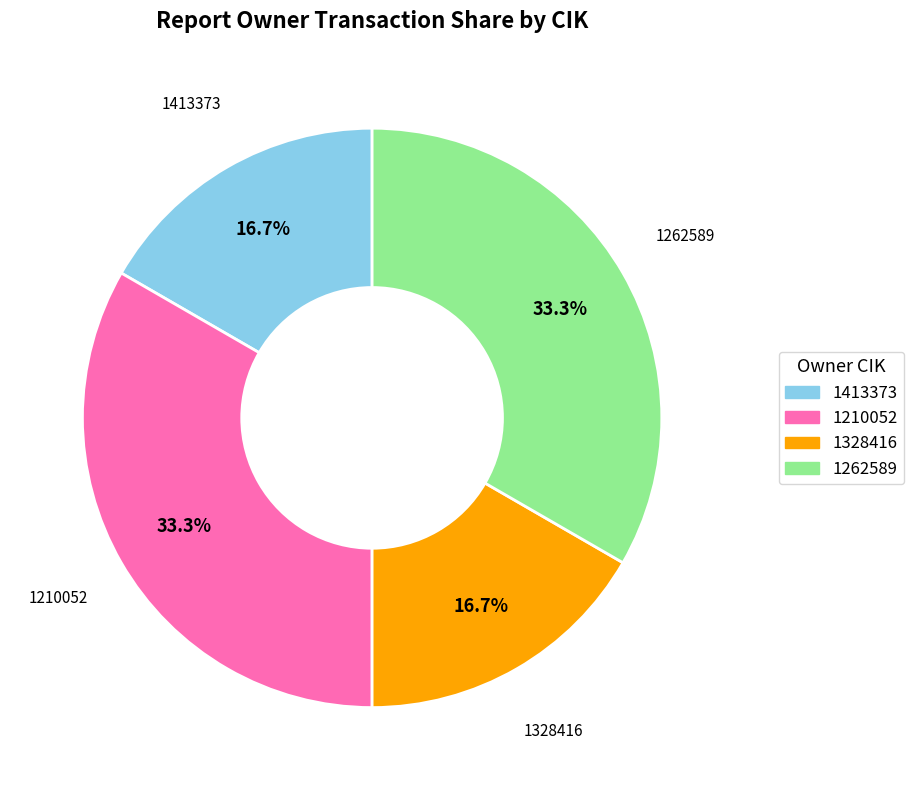

True or false: 1413373 accounts for 17% of the total.

True